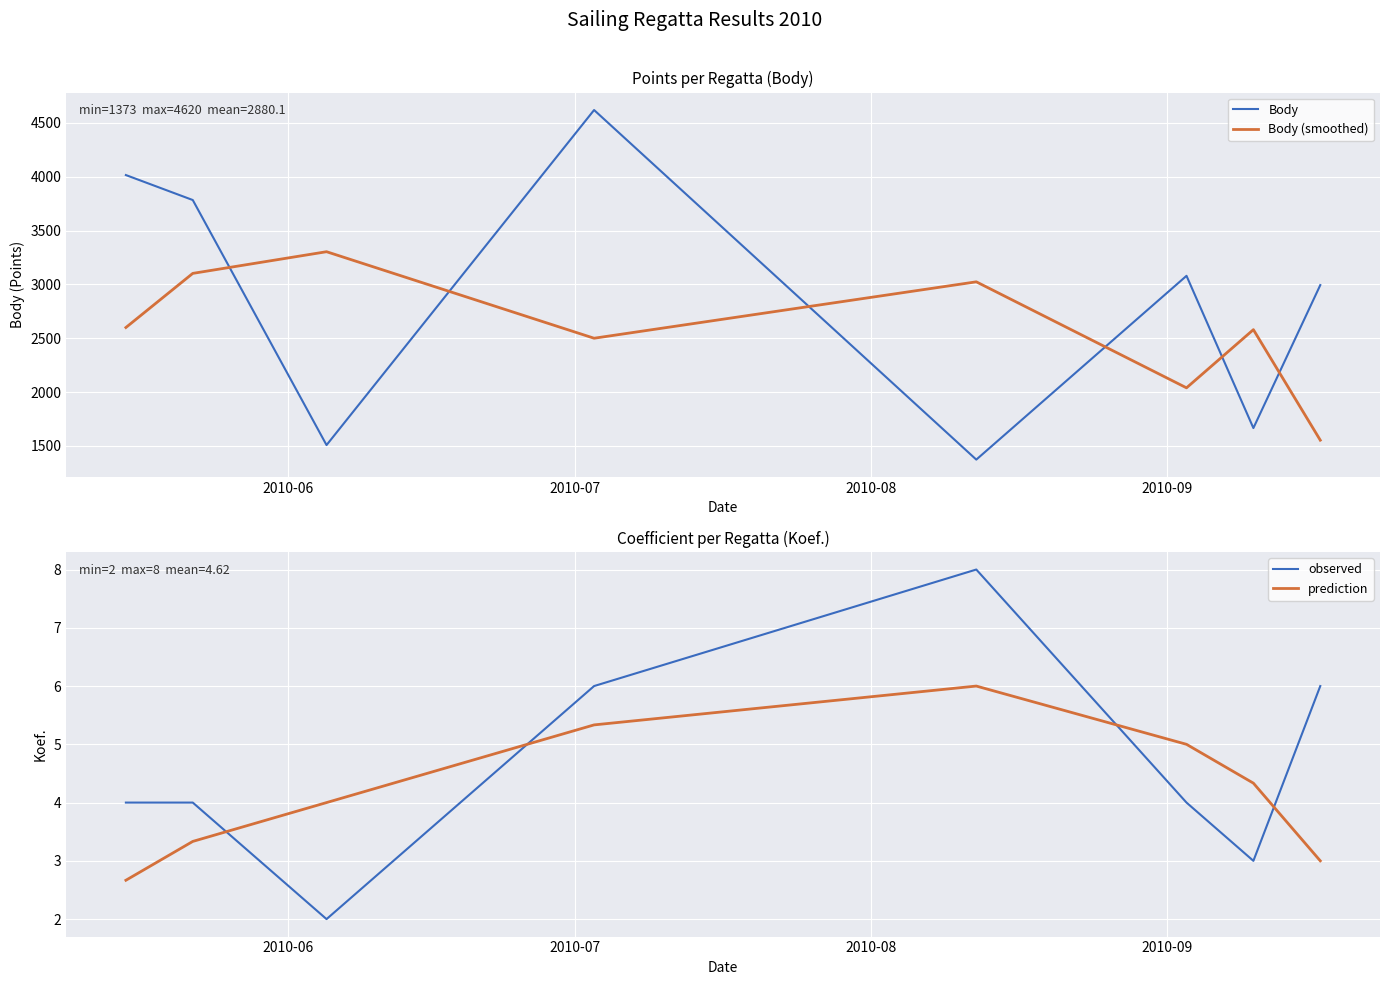

Reading left to right, extract all data points from this chart.

Body: 4016.0	3784.0	1508.0	4620.0	1373.0	3080.0	1666.0	2994.0
Body (smoothed): 2600.0	3102.7	3304.0	2500.3	3024.3	2039.7	2580.0	1553.3
observed: 4.0	4.0	2.0	6.0	8.0	4.0	3.0	6.0
prediction: 2.7	3.3	4.0	5.3	6.0	5.0	4.3	3.0